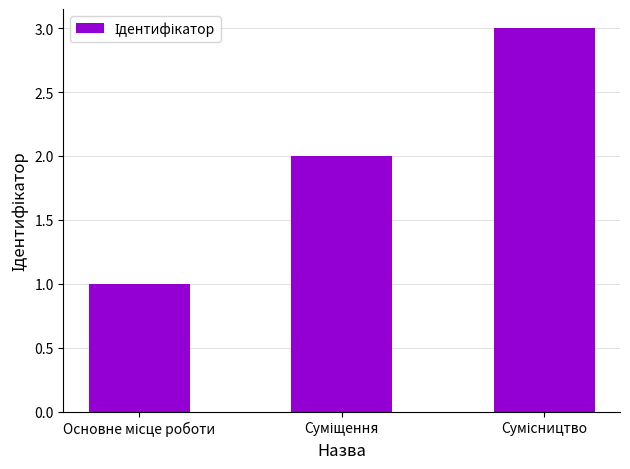

What is the maximum value shown in the chart?

3